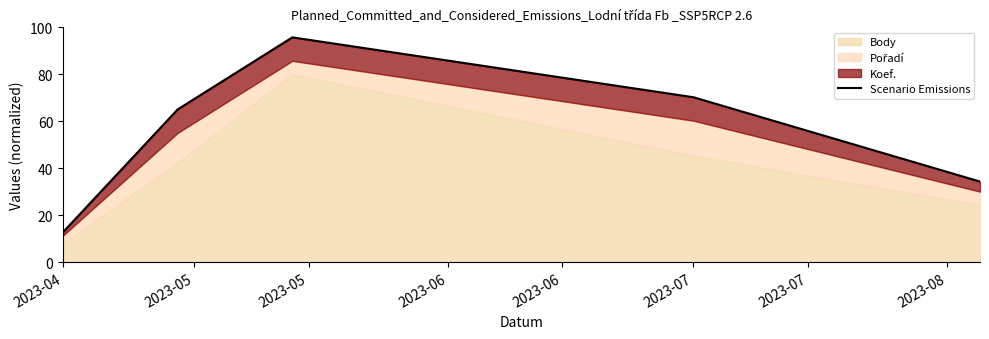

How many values are below 65?

2